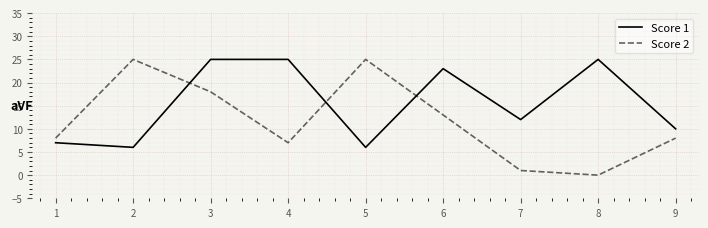

At which category is the sum across all series the highest?

3